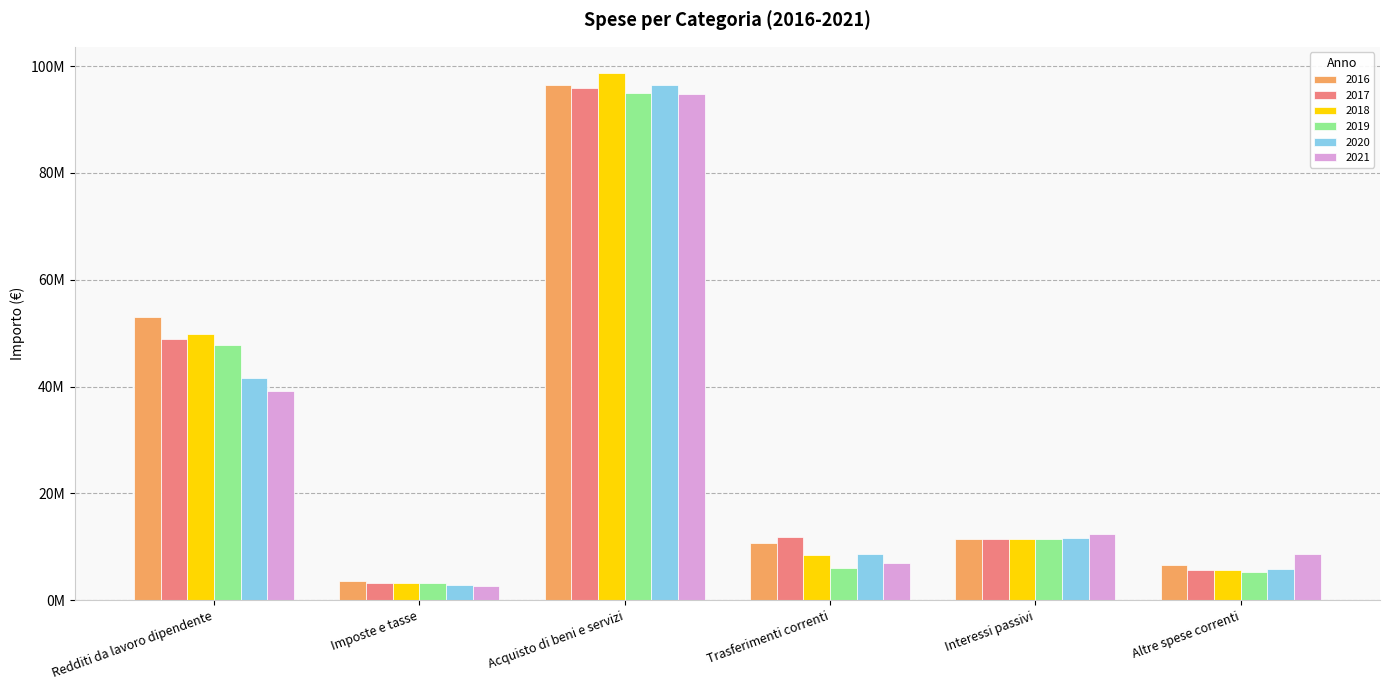

Does the chart contain stacked bars?

No